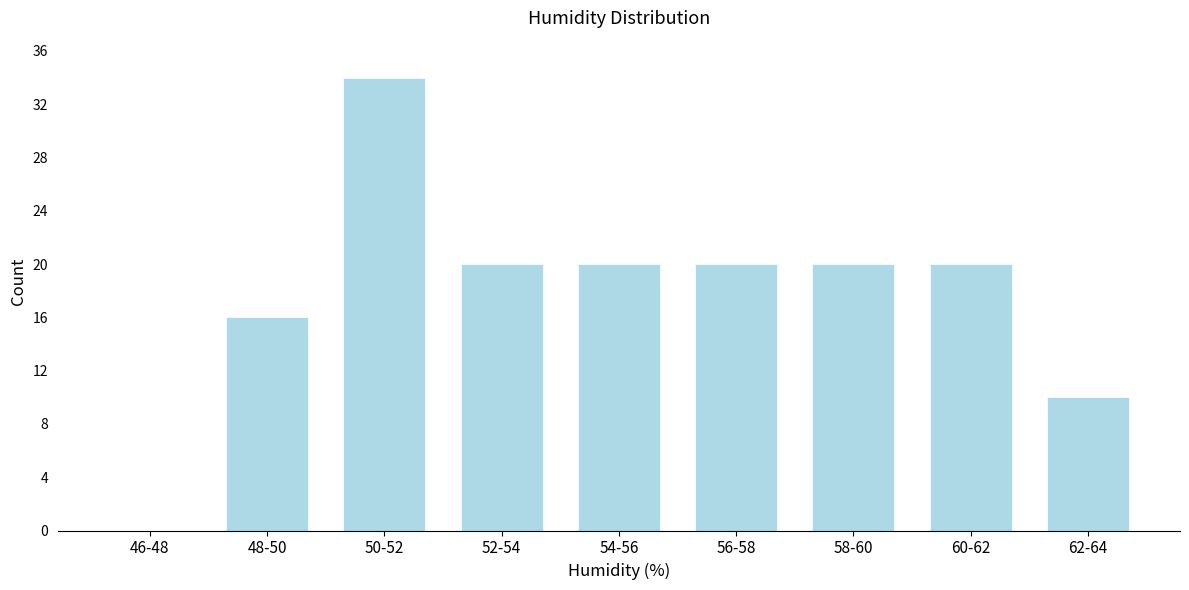

Reading left to right, list all the values displayed in this chart.

46-48=0	48-50=16	50-52=34	52-54=20	54-56=20	56-58=20	58-60=20	60-62=20	62-64=10